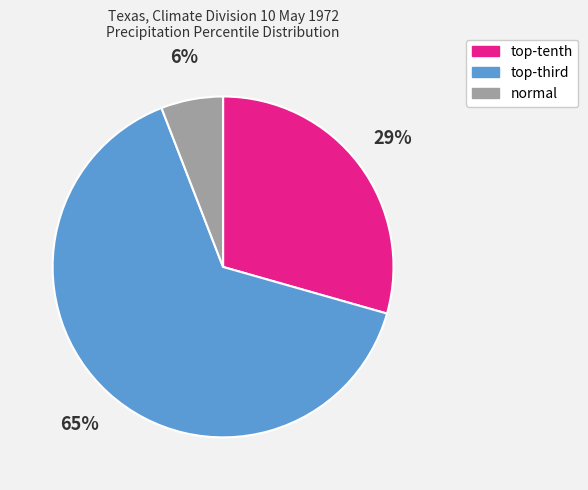

Rank the categories by value from lowest to highest.

normal, top-tenth, top-third